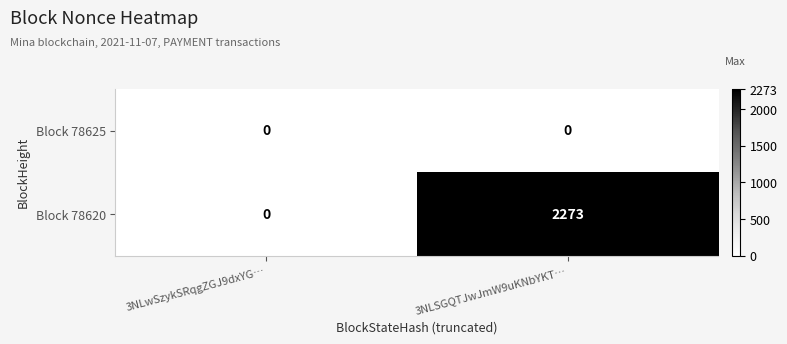

Which category has the lowest value in the Block 78620 series?

3NLwSzykSRqgZGJ9dxYG…